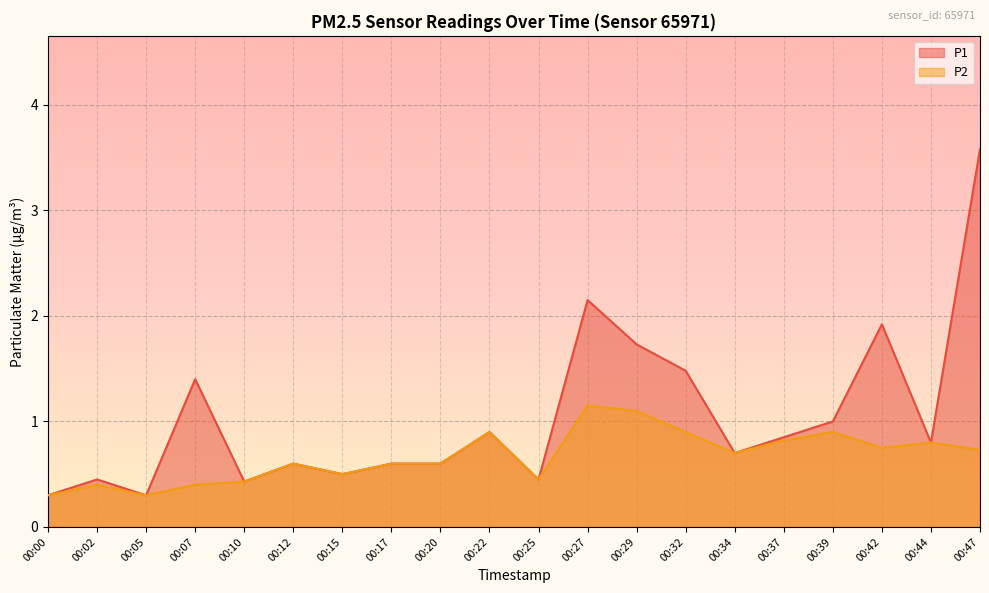

What is the total value across all series at 00:25?

0.9